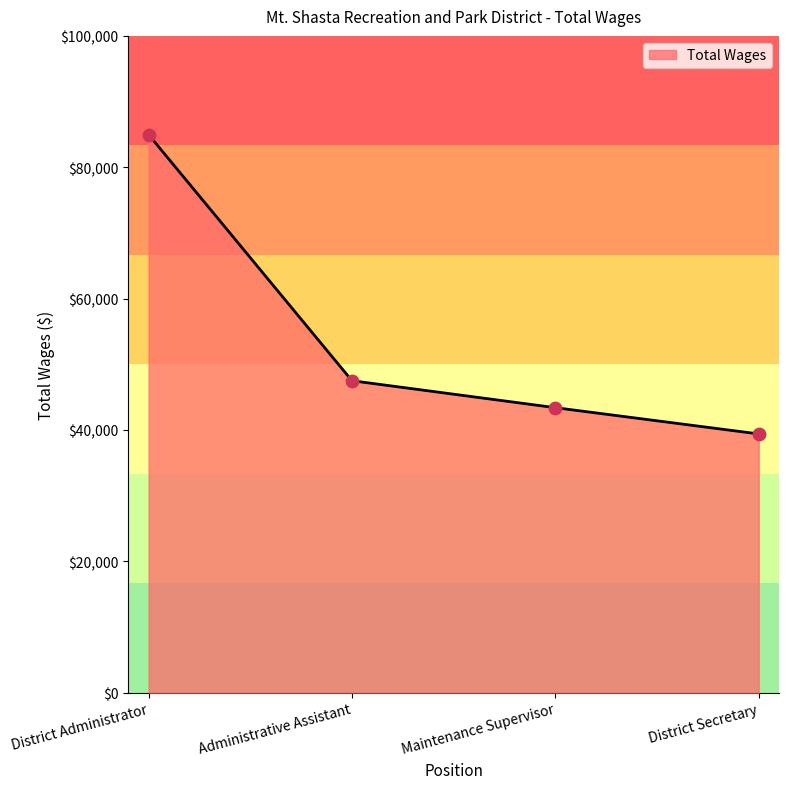

What is the ratio of the value at Maintenance Supervisor to the value at Administrative Assistant?

0.9